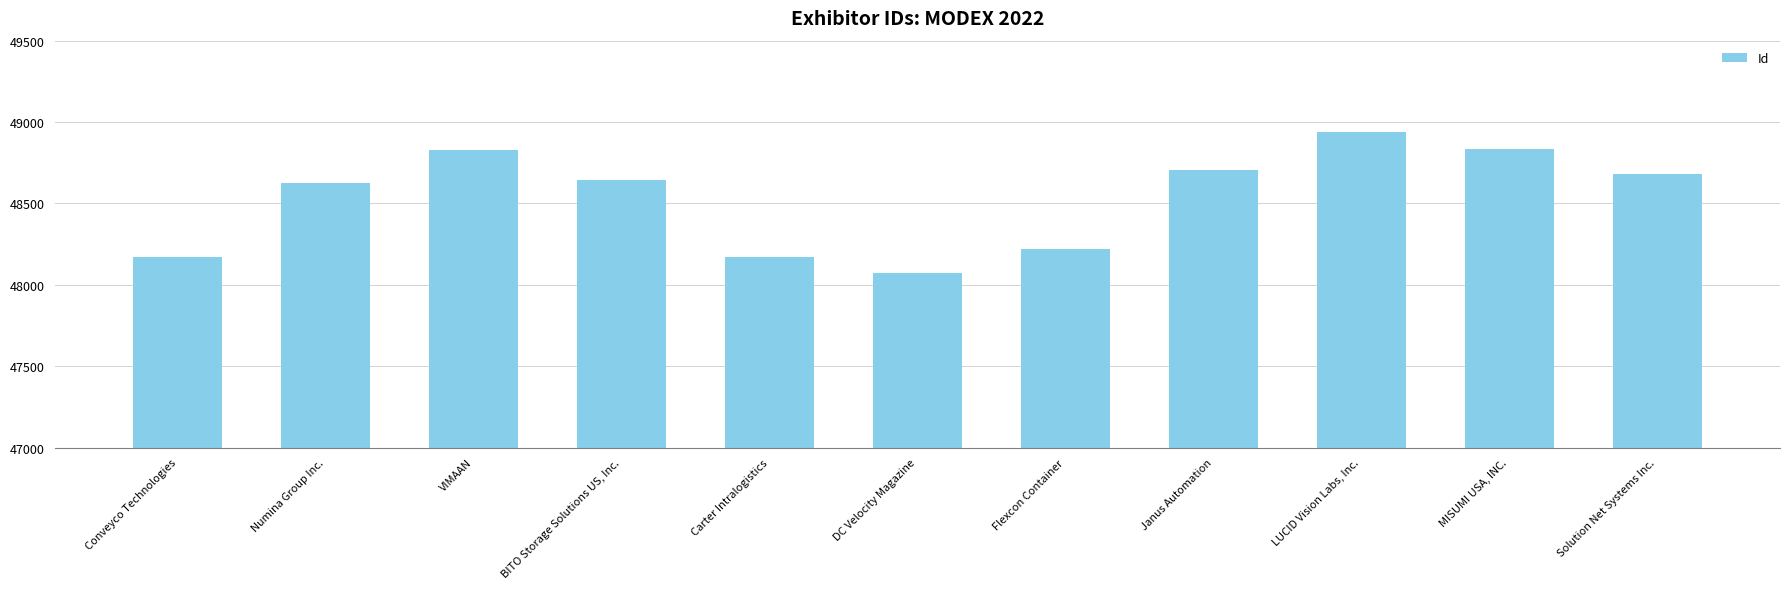

List the labels in order of value, smallest first.

DC Velocity Magazine, Carter Intralogistics, Conveyco Technologies, Flexcon Container, Numina Group Inc., BITO Storage Solutions US, Inc., Solution Net Systems Inc., Janus Automation, VIMAAN, MISUMI USA, INC., LUCID Vision Labs, Inc.